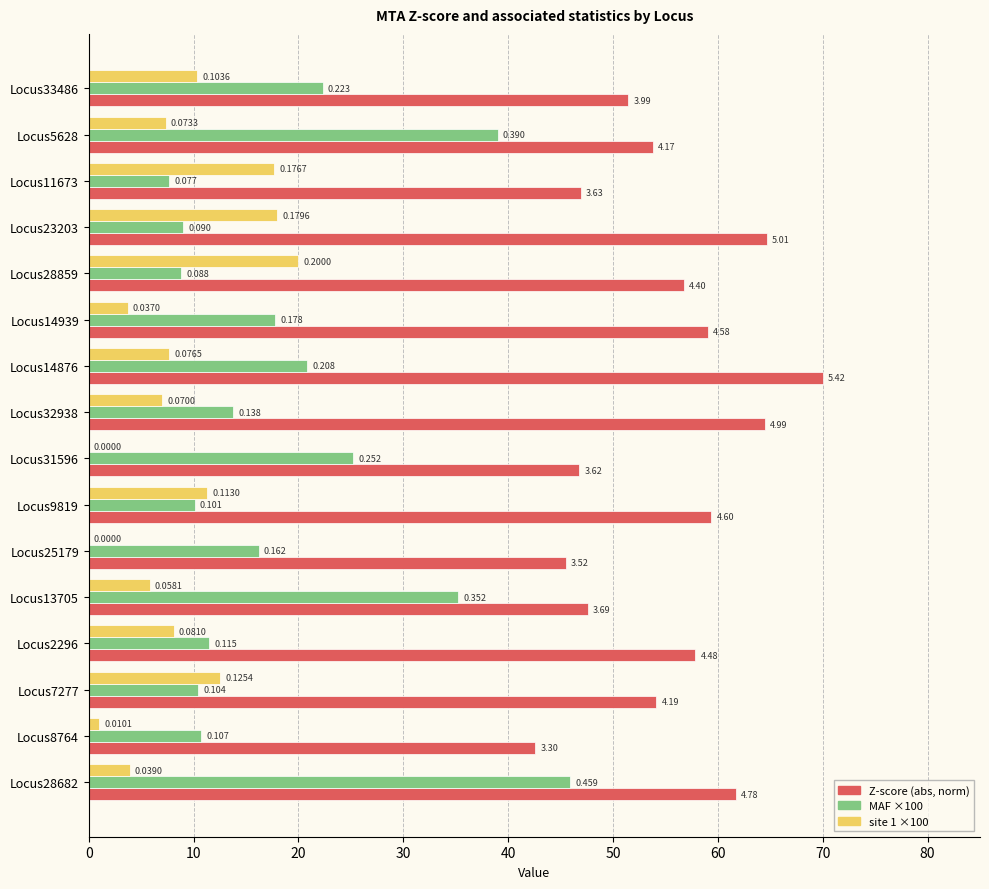

At how many categories does at least one series exceed 10?

16